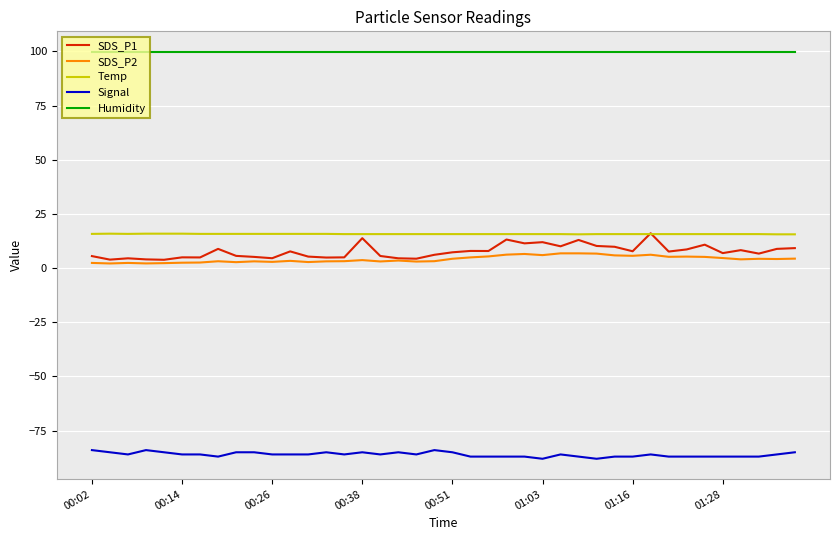

Which series has the largest total across all categories?

Humidity